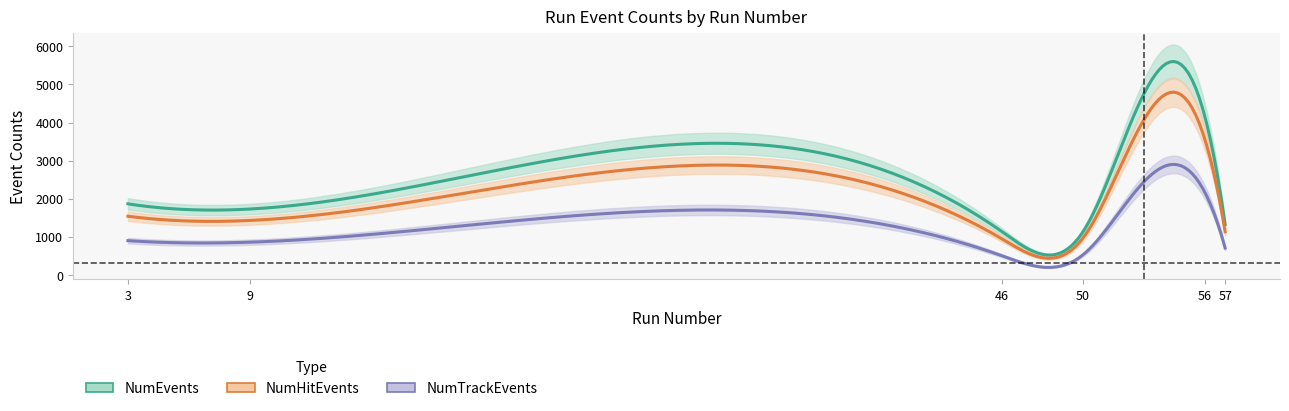

Rank the categories by NumTrackEvents value from highest to lowest.

56, 3, 9, 57, 50, 46